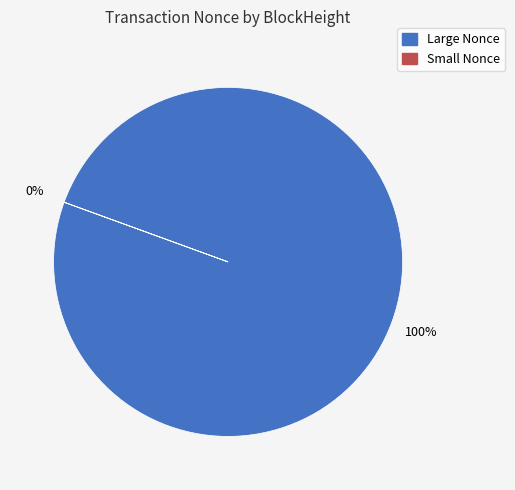

What percentage is NOT represented by 254221?

100.0%